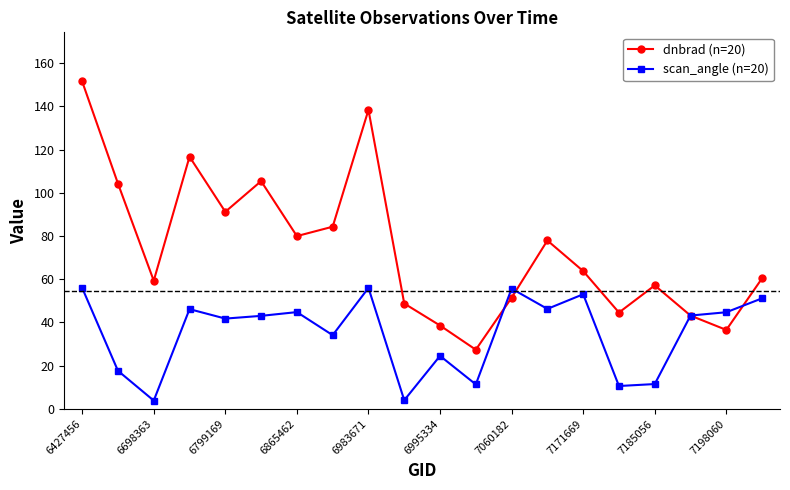

What is the minimum value shown in the chart?

3.8